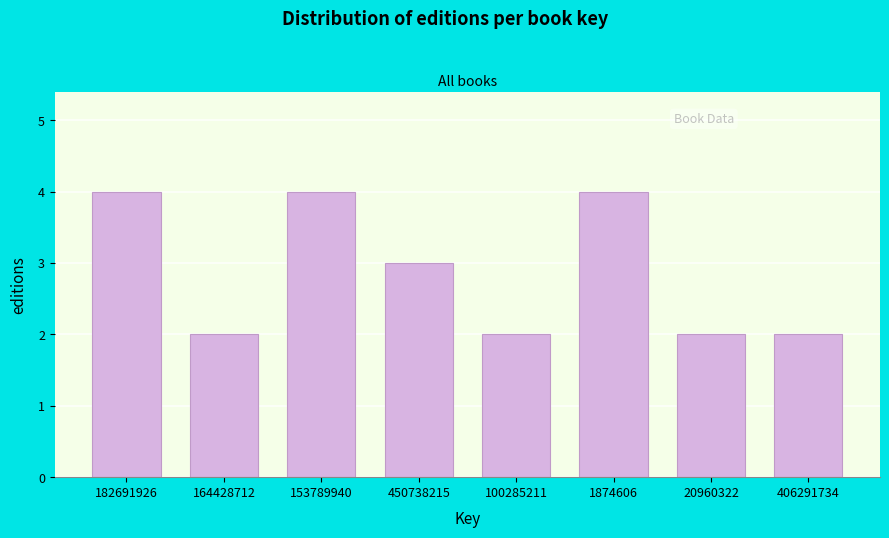

Reading right to left, what are all the values shown in this chart?

2	2	4	2	3	4	2	4